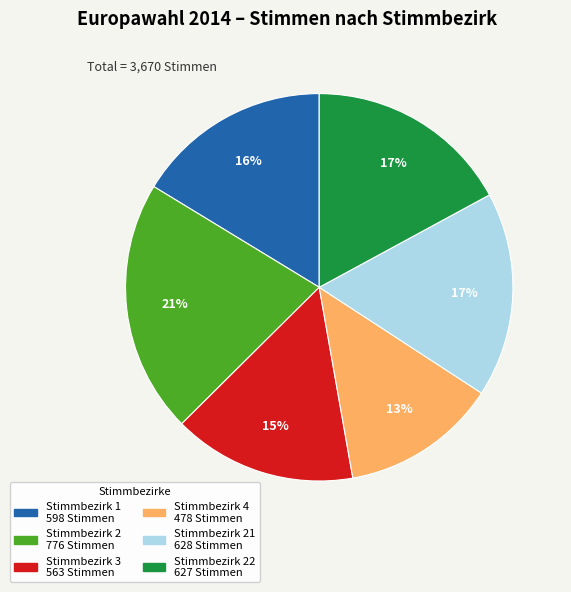

Is there any slice that represents more than half of the pie?

No